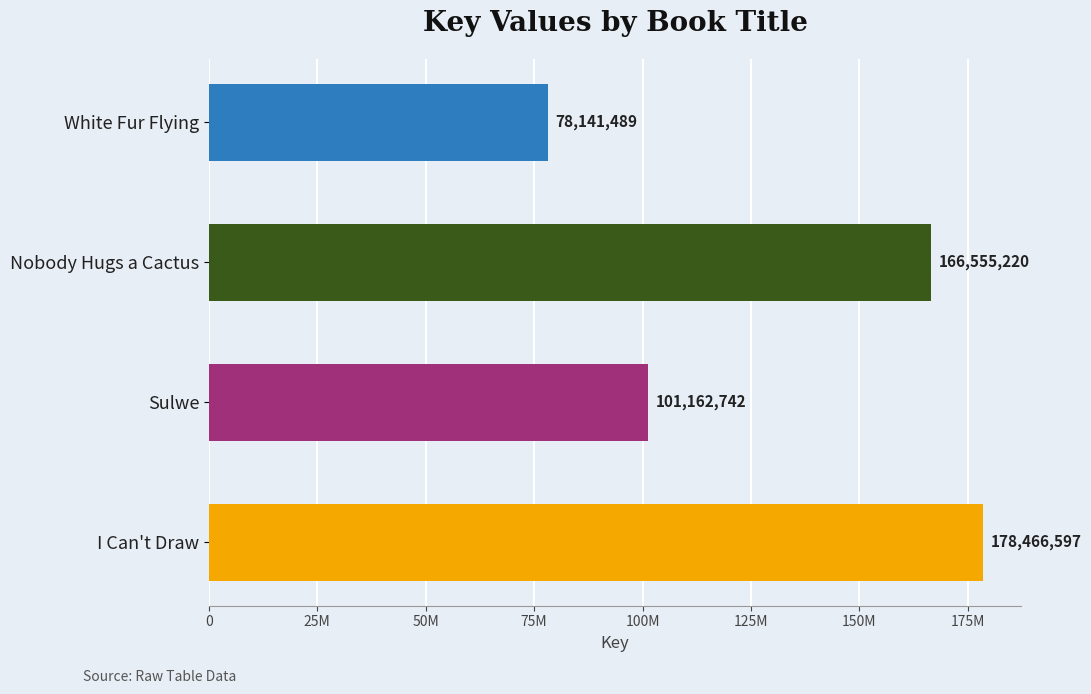

How many values are between 101162742 and 178466597?

3